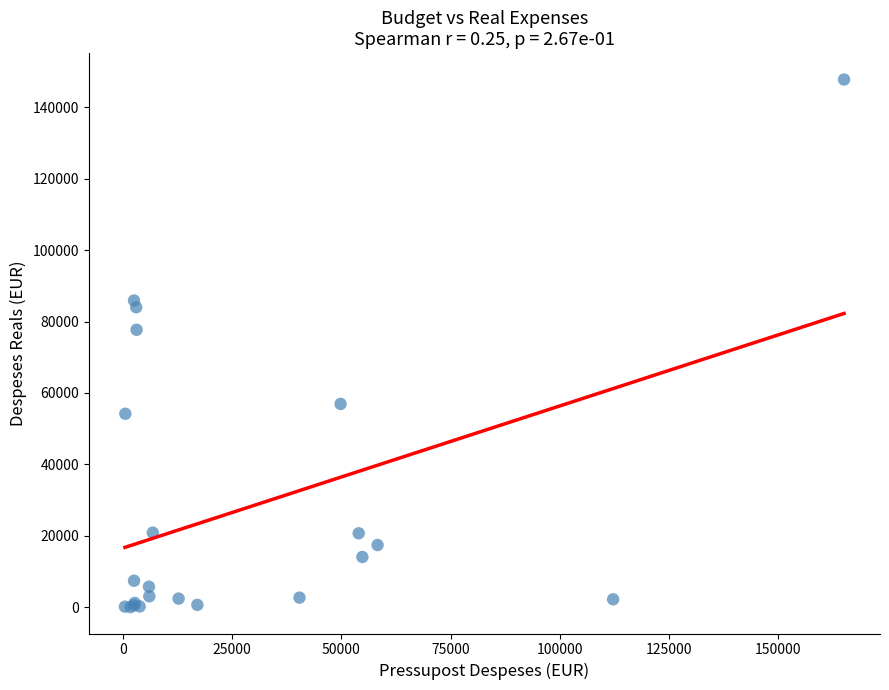

What Y value in the scatter plot is closest to 73898?

77690.2